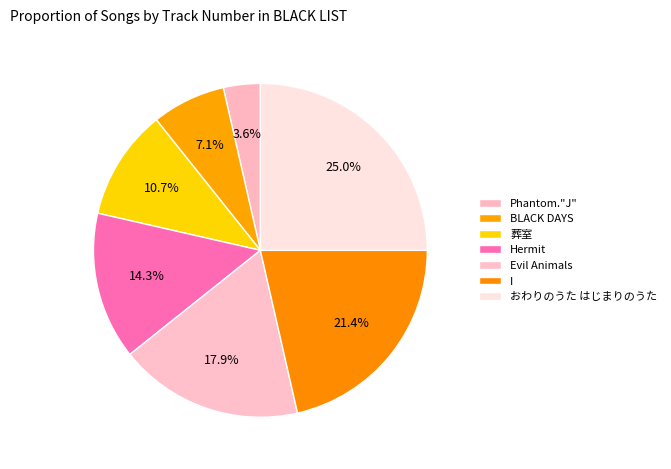

To the nearest percent, what is the average slice percentage?

14%